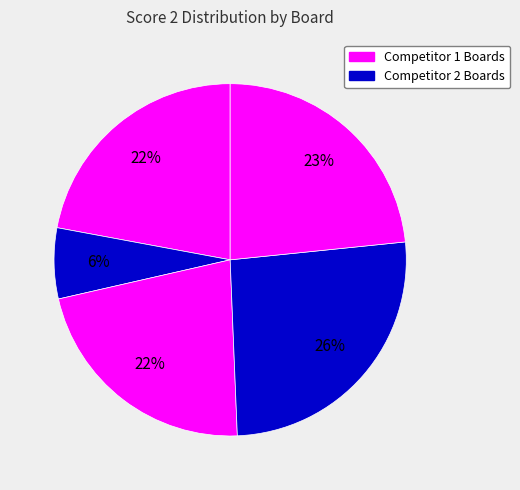

How many segments does this pie chart have?

5